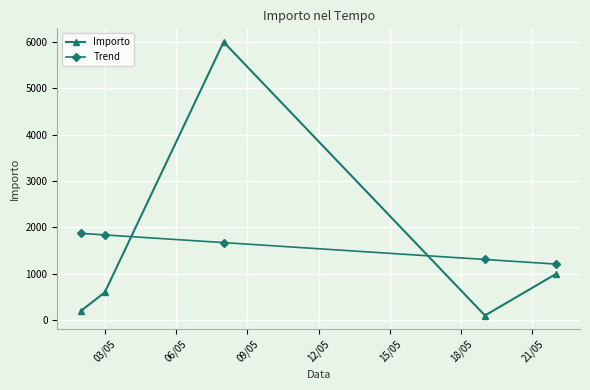

List the series in order of their peak value, highest first.

Importo, Trend